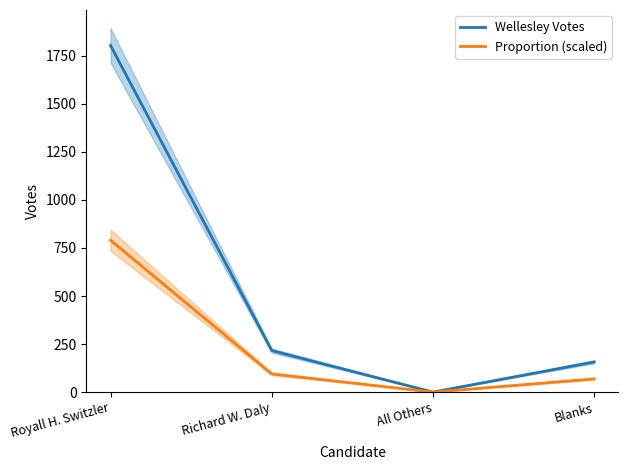

Which series has the widest spread of values?

Wellesley Votes